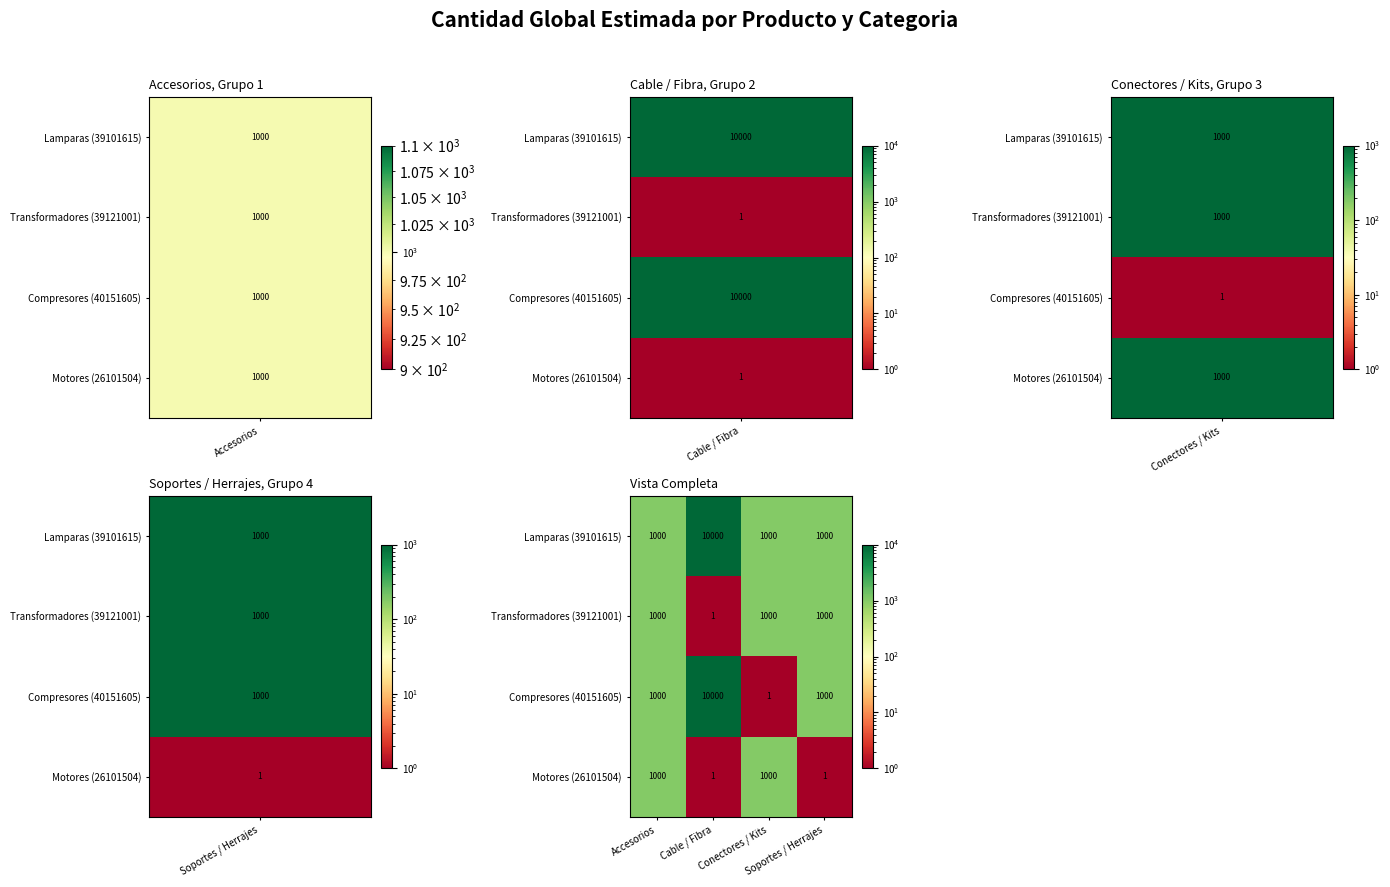

What is the maximum value shown in the chart?

10000